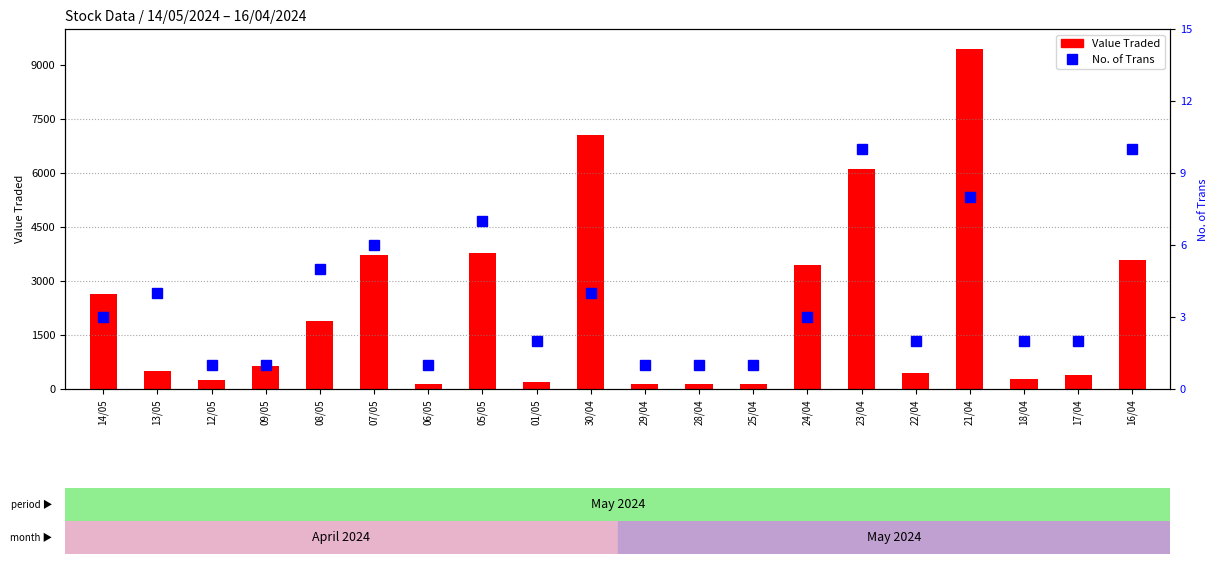

What is the label of the 11th bar from the right?

30/04